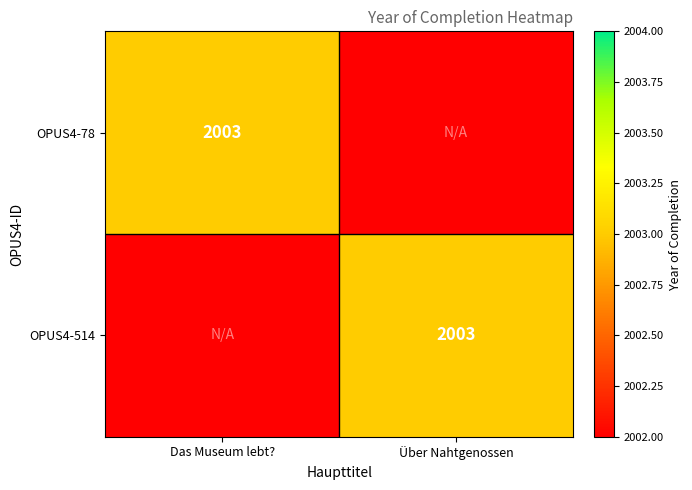

Between Über Nahtgenossen and Das Museum lebt?, which is larger?

Das Museum lebt?